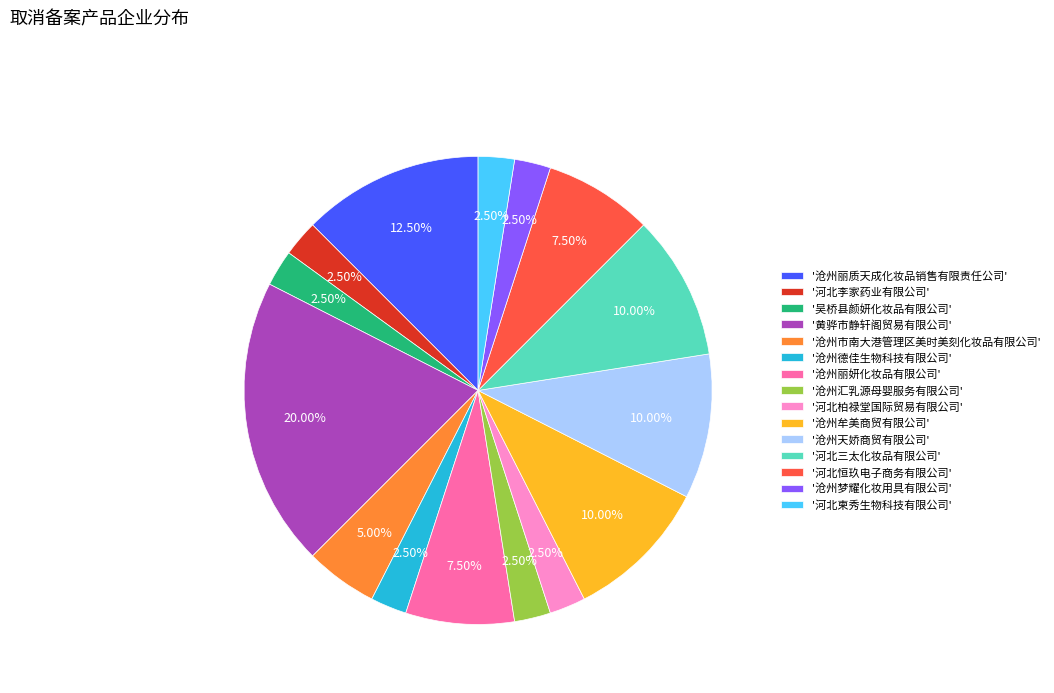

Between '河北恒玖电子商务有限公司' and '沧州德佳生物科技有限公司', which is larger?

'河北恒玖电子商务有限公司'